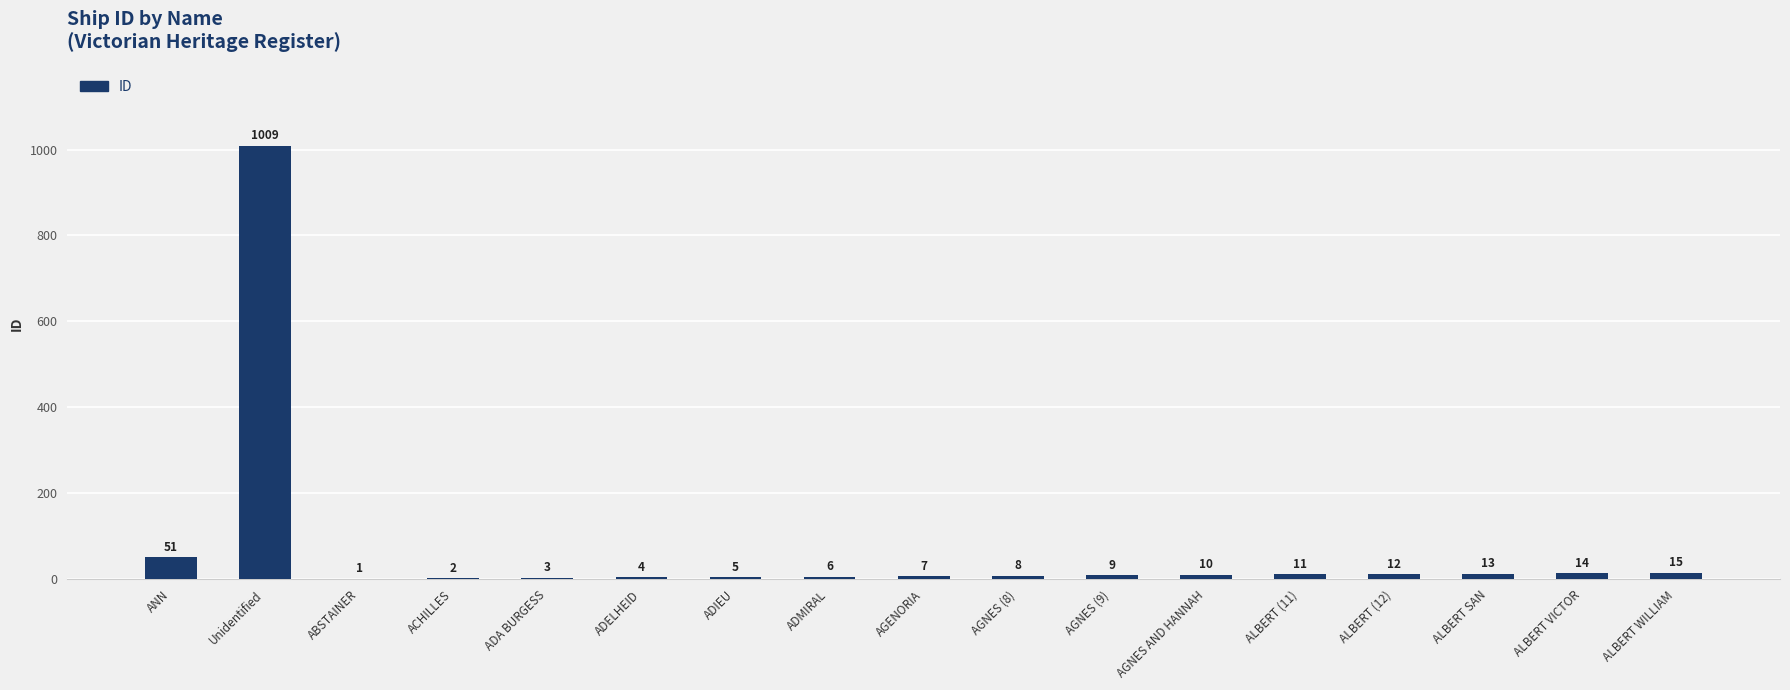

What is the change in value from ABSTAINER to ALBERT VICTOR?

+13